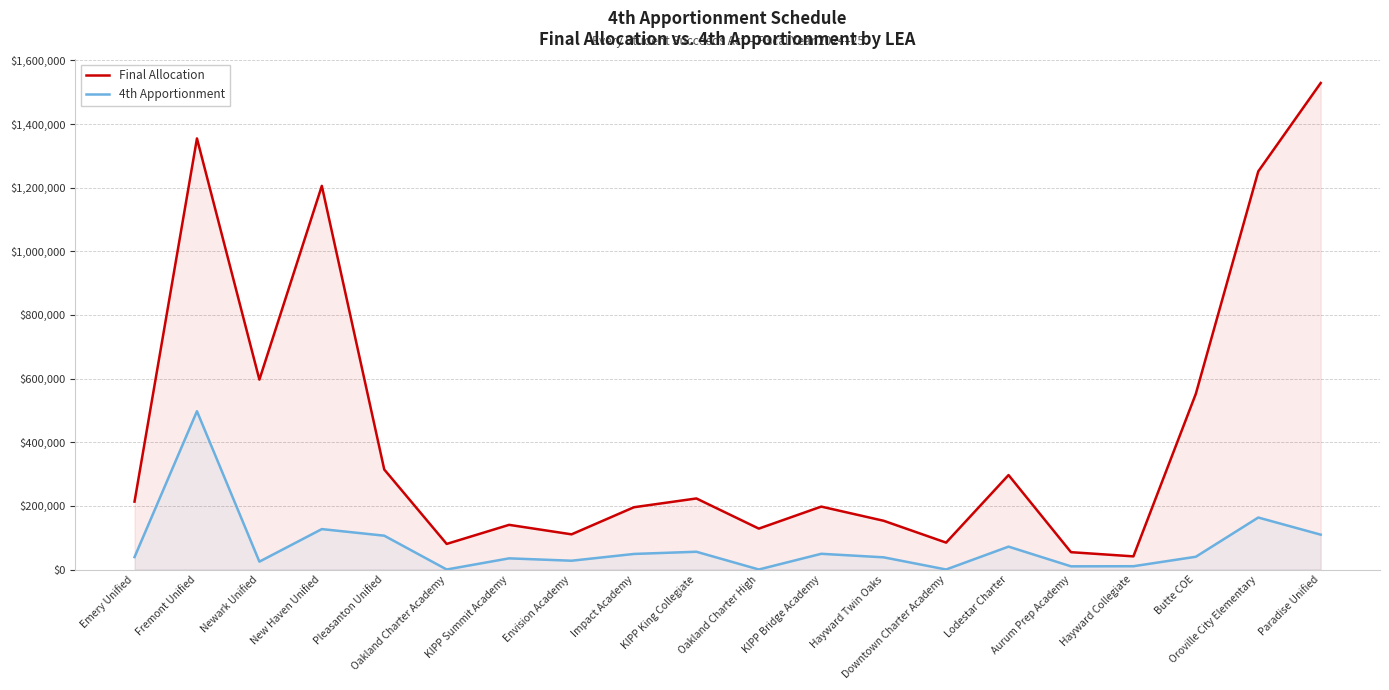

At which label is Final Allocation closest to 785050?

Newark Unified